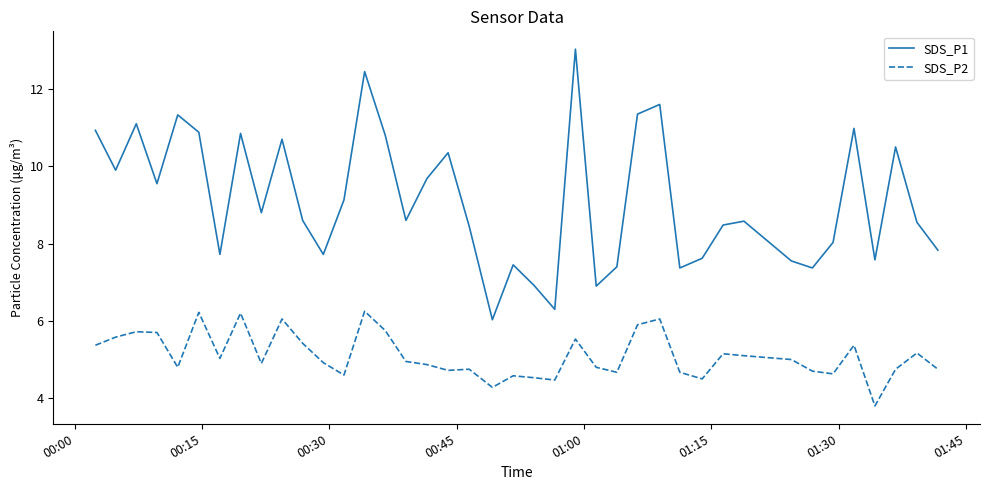

True or false: SDS_P1 and SDS_P2 intersect in this chart.

False